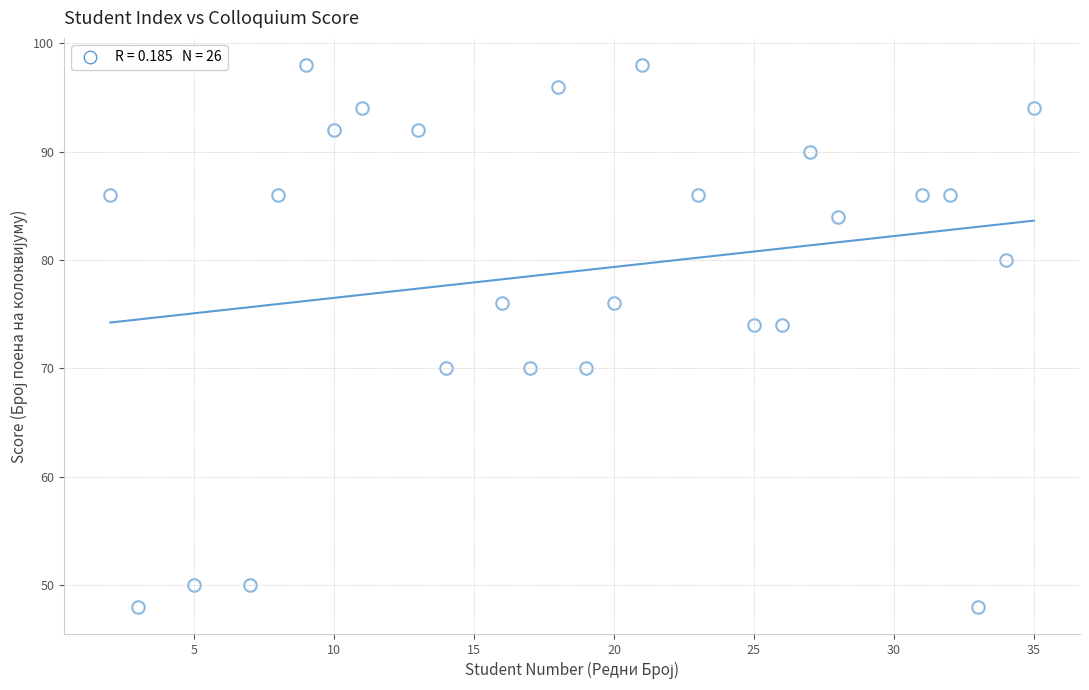

What is the range of Y values (max minus min)?

50